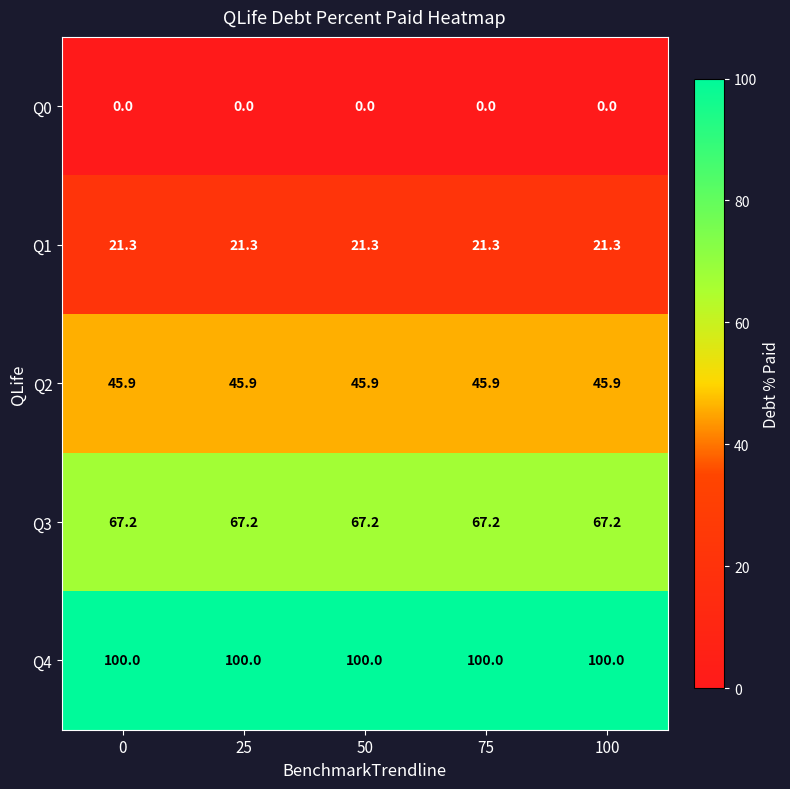

What is the spread (max minus min) of values at 0?

100.0